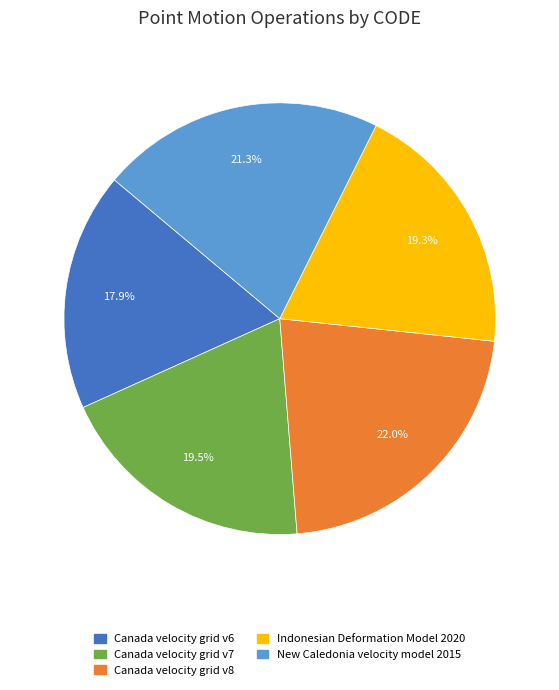

To the nearest percent, what is the average slice percentage?

20%